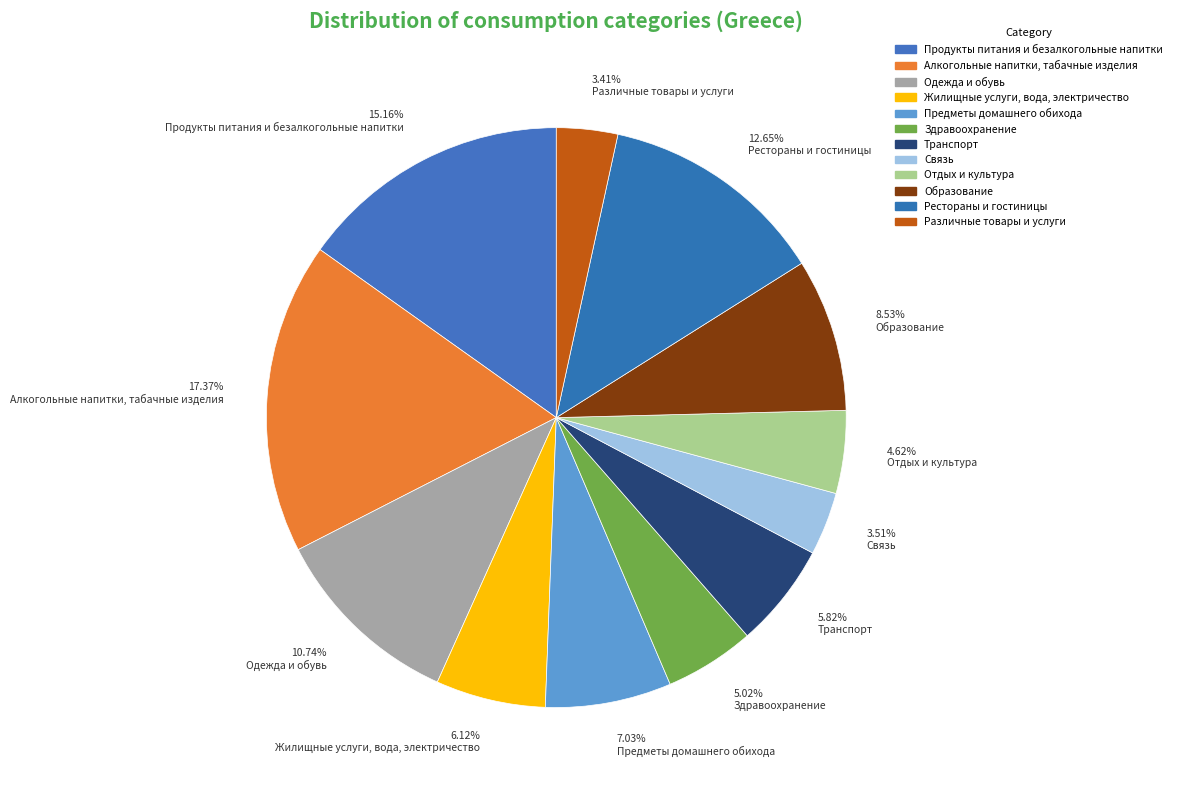

Which category has the biggest portion of the pie?

Алкогольные напитки, табачные изделия